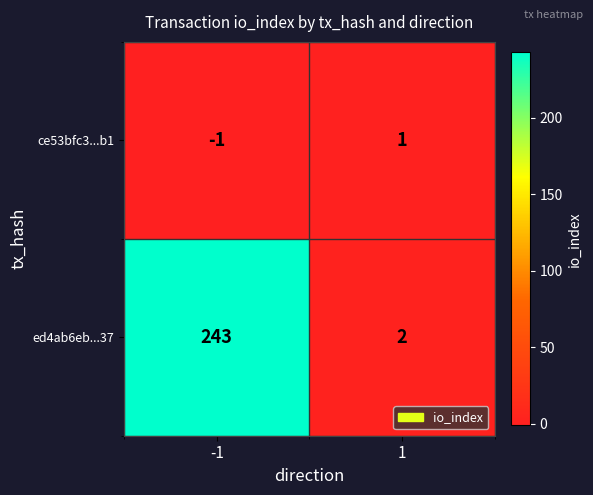

Which series has the widest spread of values?

ed4ab6eb...37